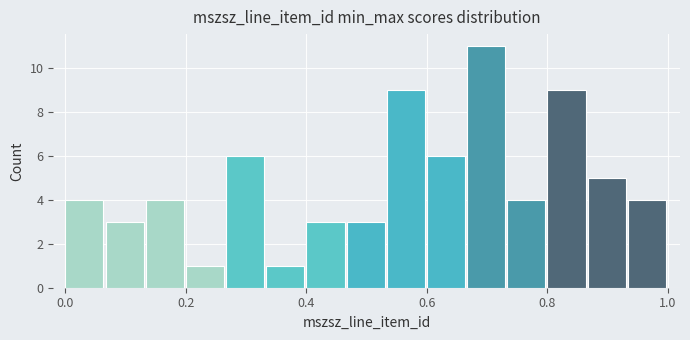

Read against the x-axis, roughly where is the centre of the tallest bar?

0.70